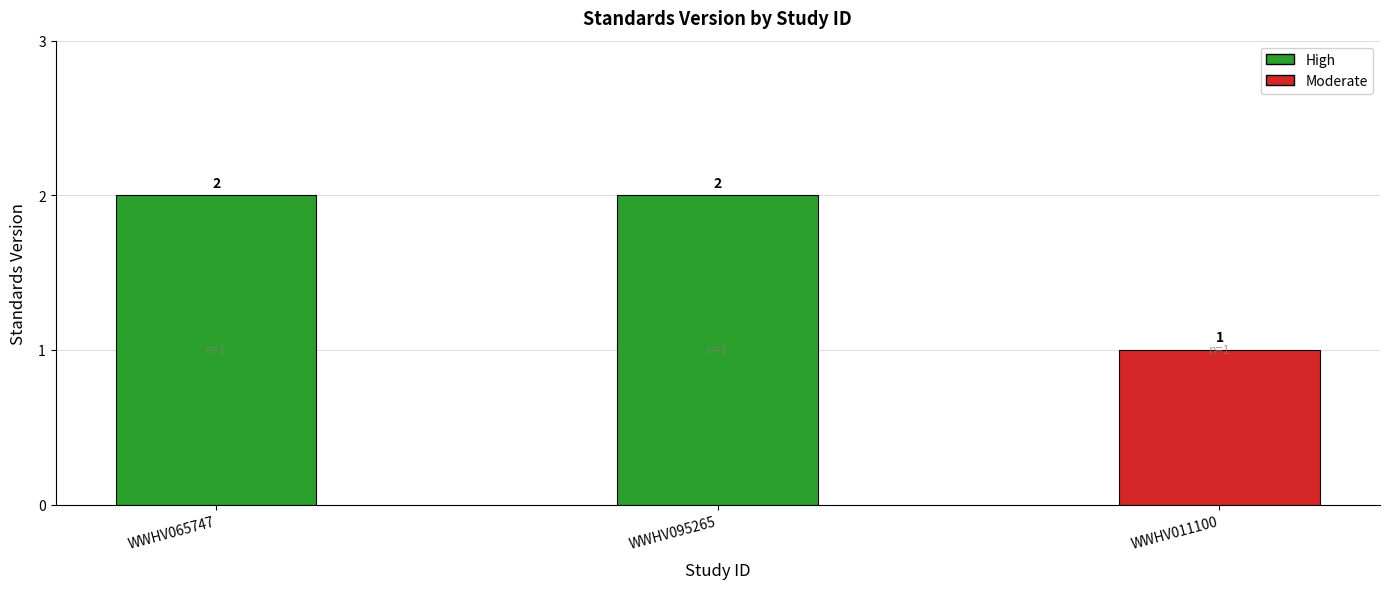

Between WWHV095265 and WWHV011100, which is larger?

WWHV095265